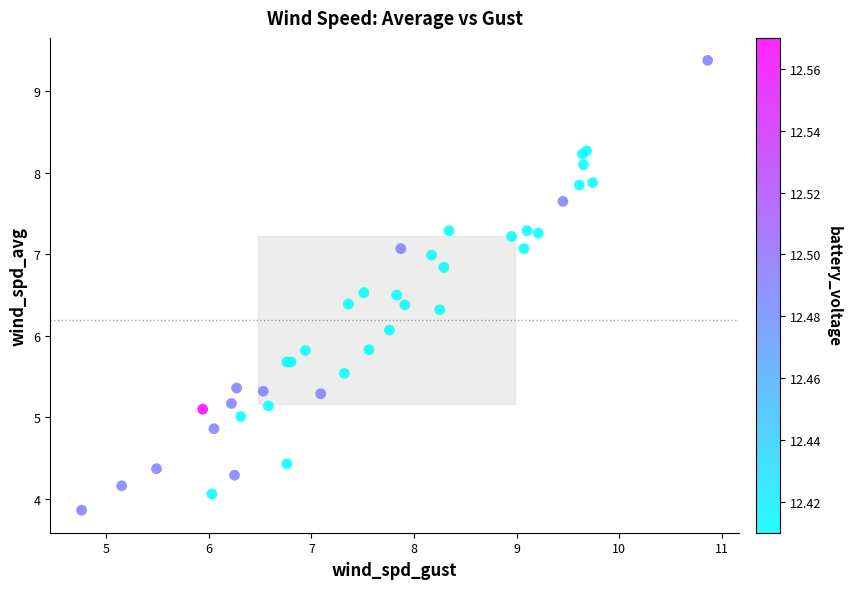

What Y value in the scatter plot is closest to 6?

6.1